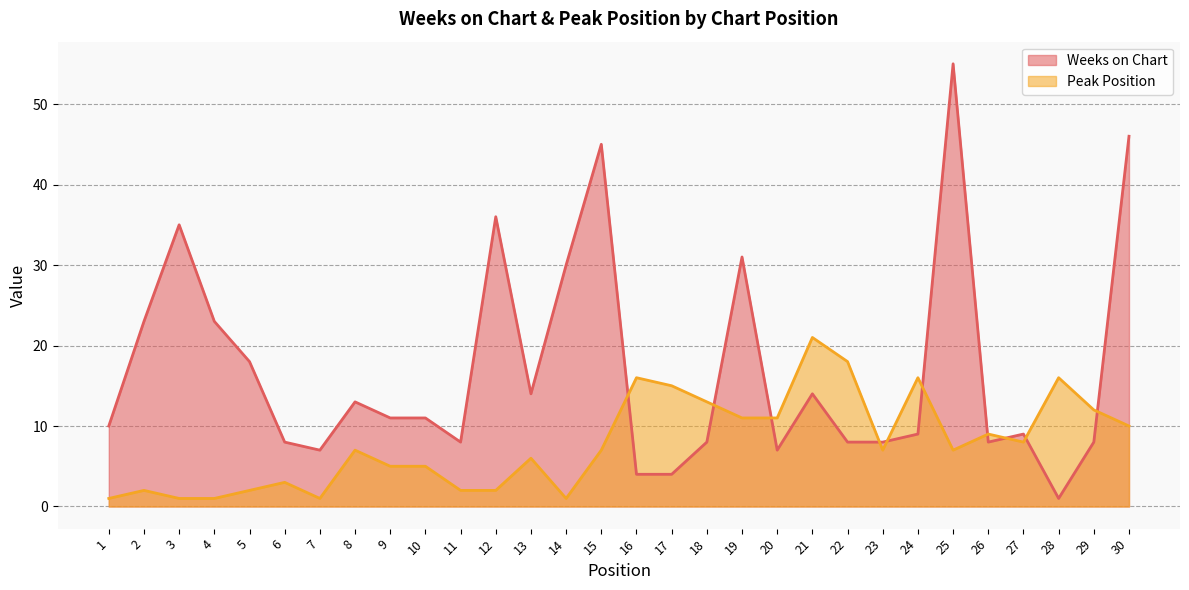

Which series has the widest spread of values?

Weeks on Chart